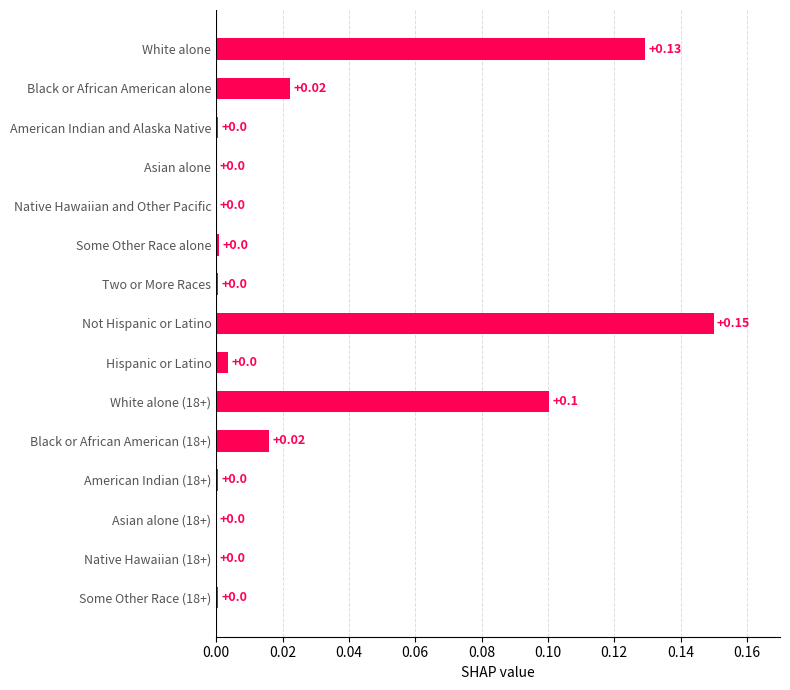

What is the change in value from Black or African American (18+) to Not Hispanic or Latino?

+0.1